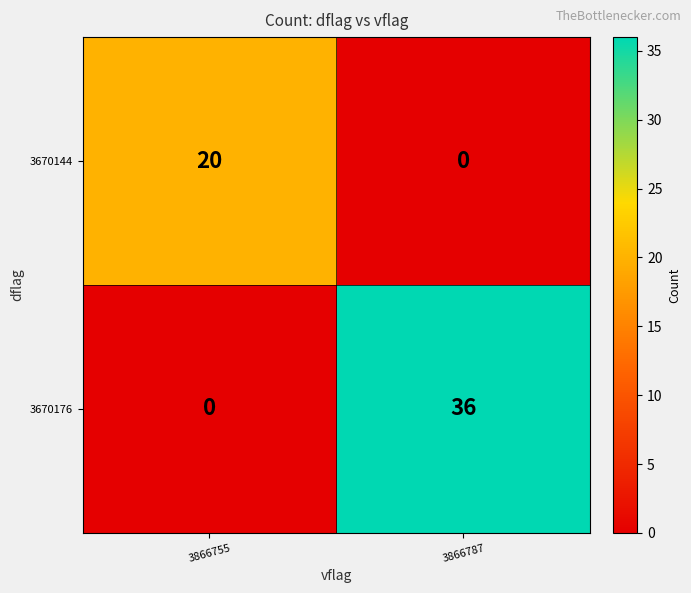

At which label does 3670144 reach its peak?

3866755